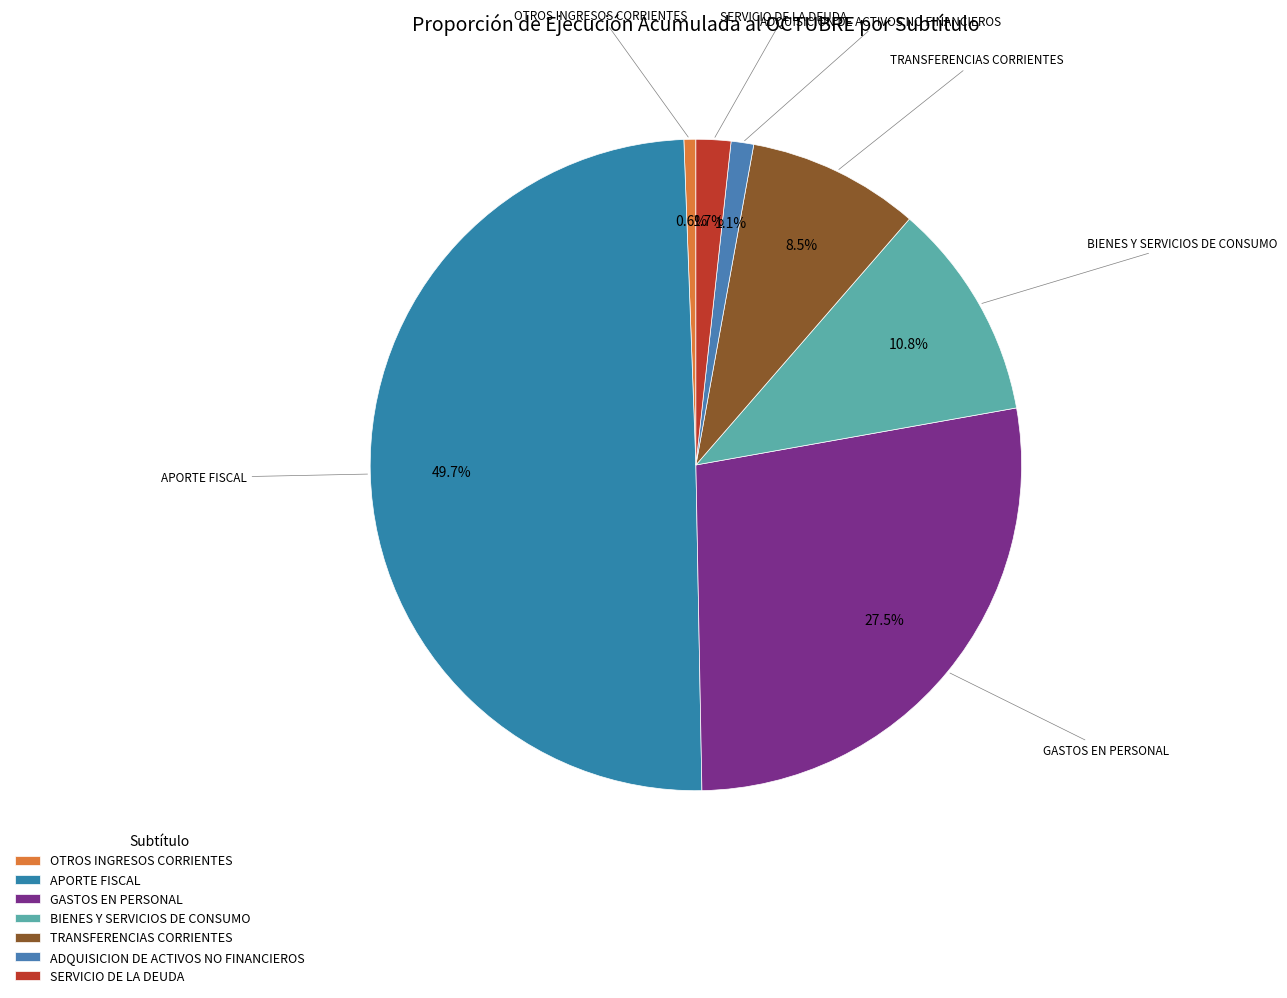

Is BIENES Y SERVICIOS DE CONSUMO the majority of the pie?

No